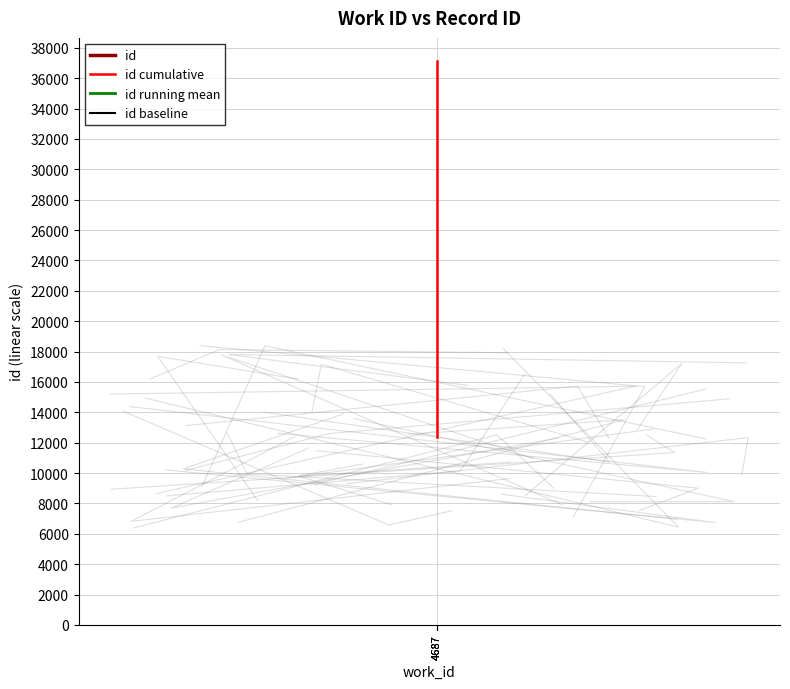

What is the average value of the id cumulative series?

24742.0